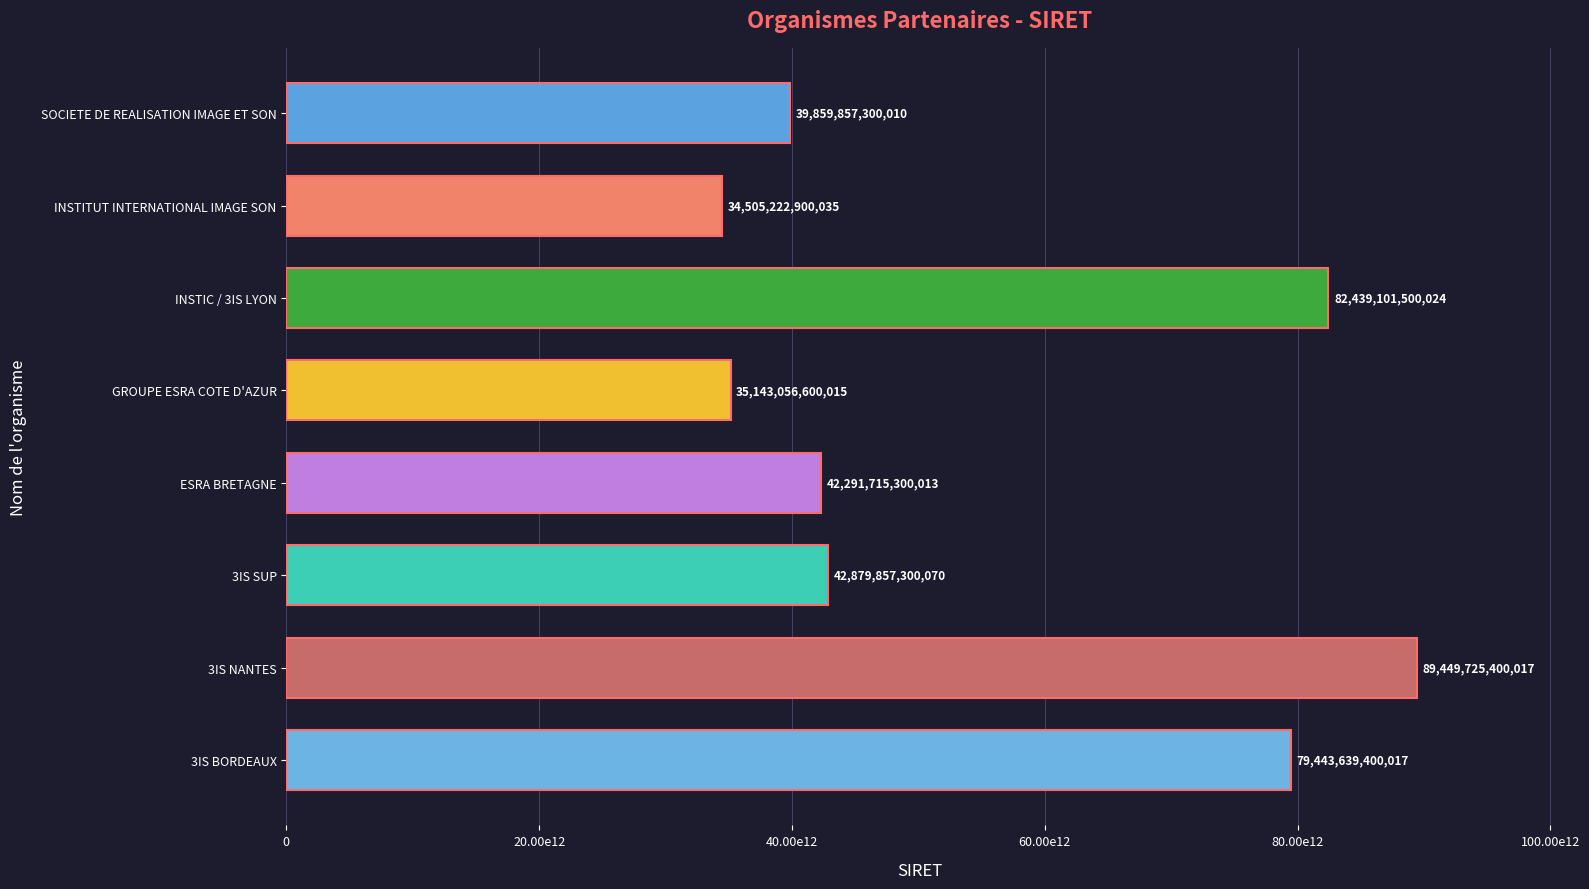

Does the chart contain any negative values?

No